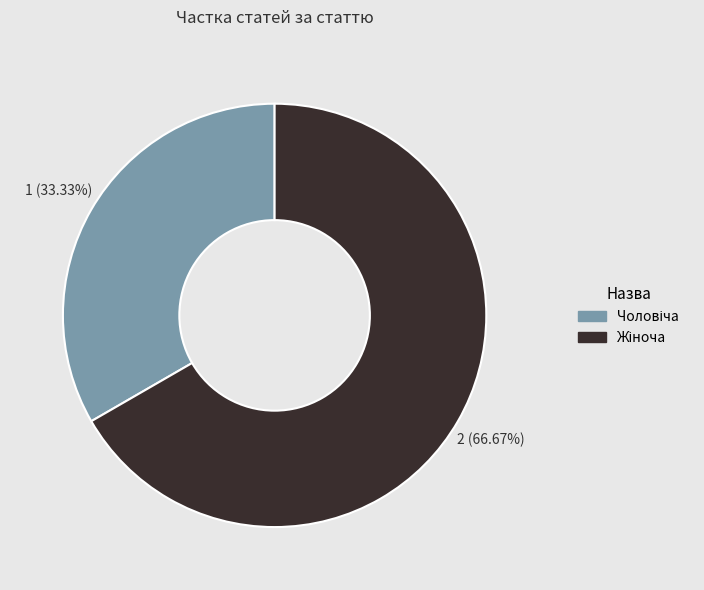

Does any single category account for the majority?

Yes